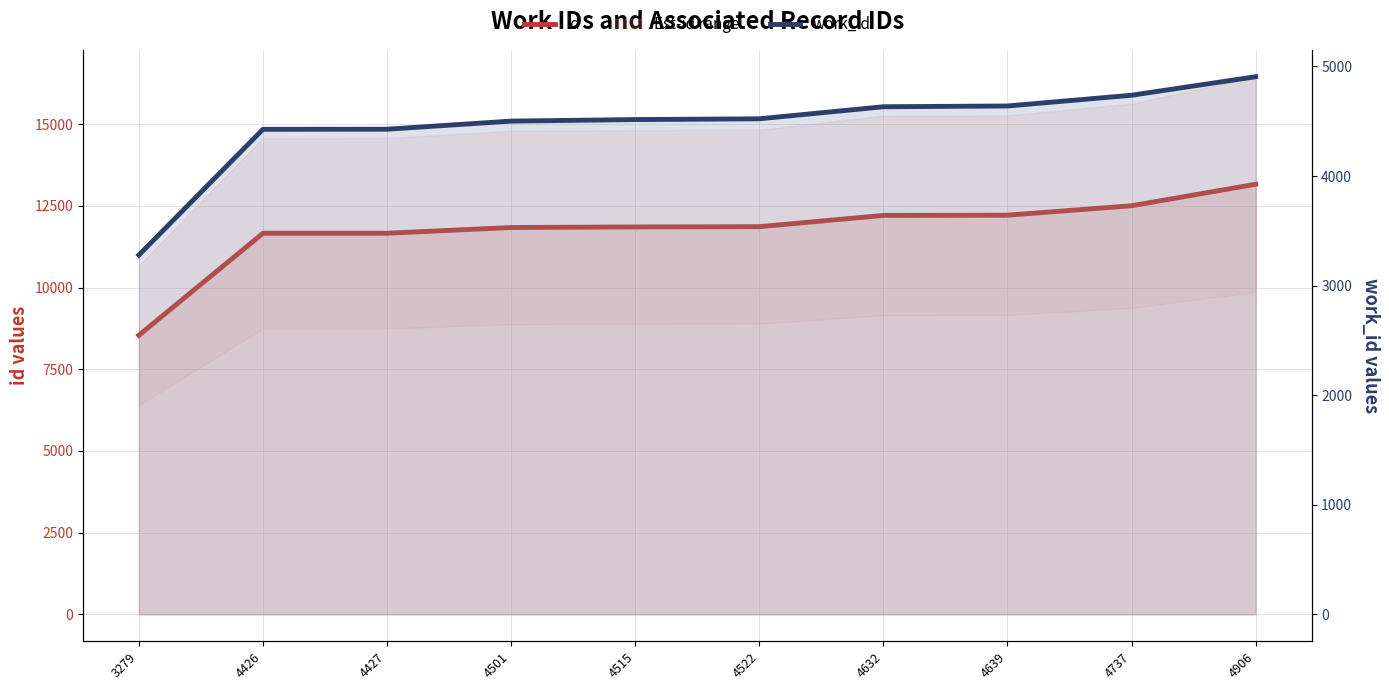

What is the difference between the id values at 4427 and 4501?

176